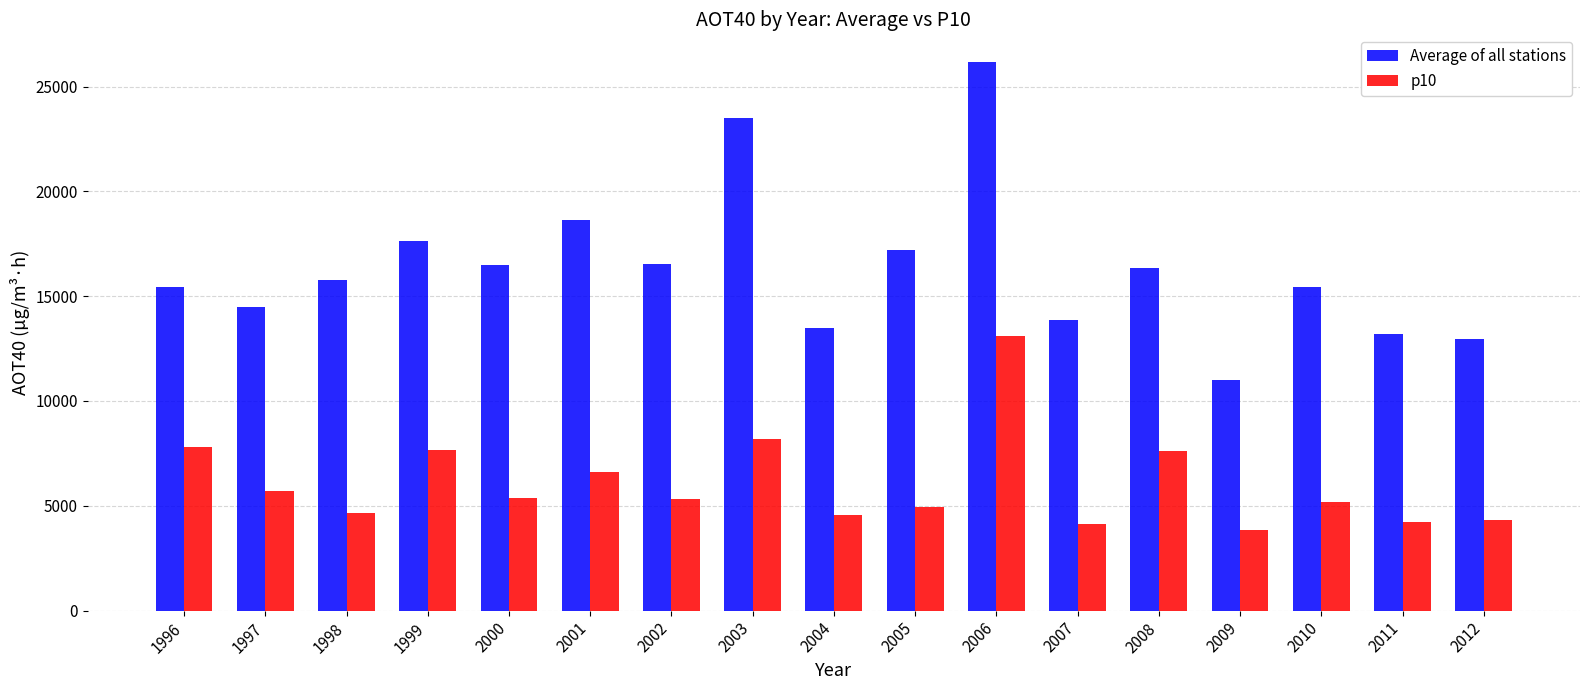

What is the total value across all series at 2010?

20630